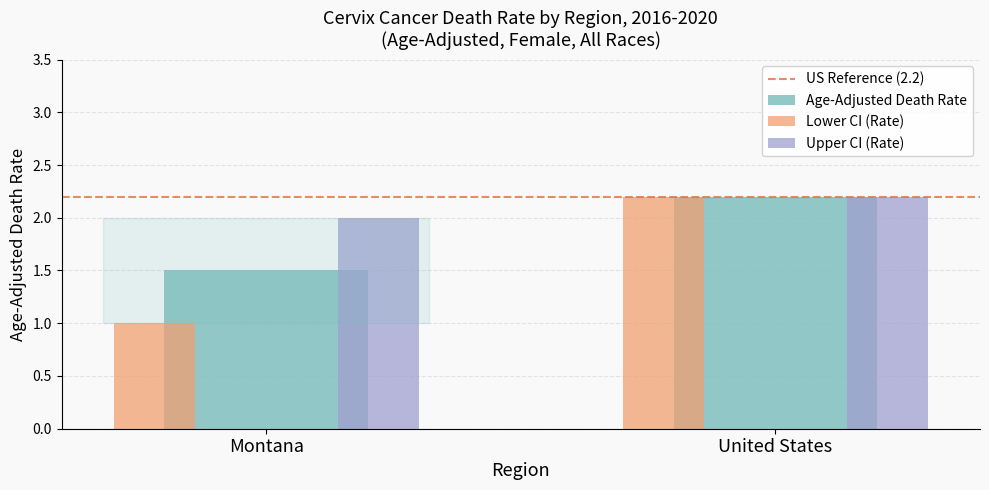

Where does the Lower CI (Rate) series first go above 2?

United States